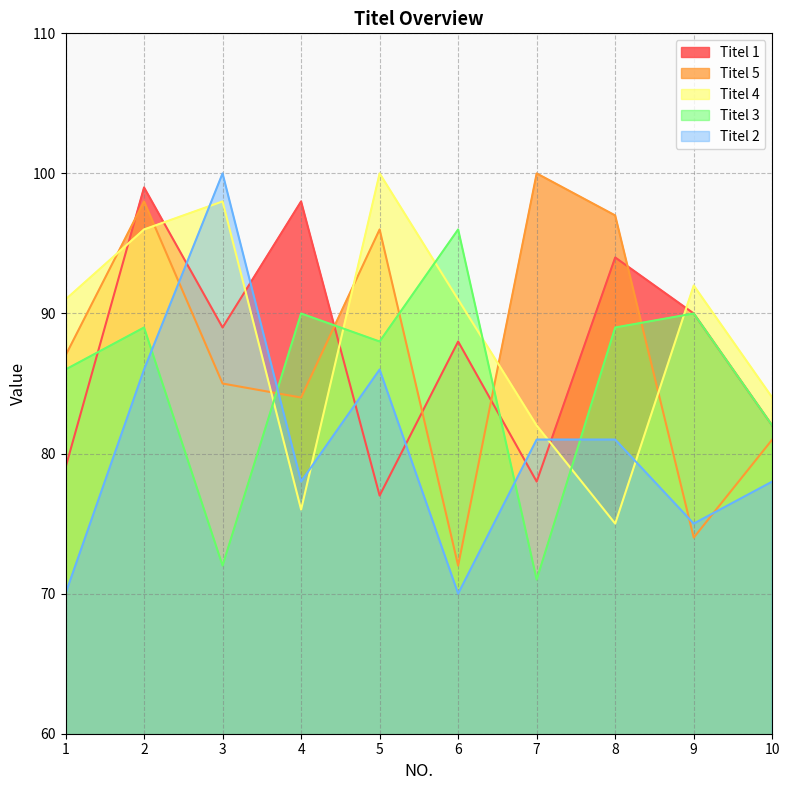

True or false: Titel 5 and Titel 3 intersect in this chart.

True